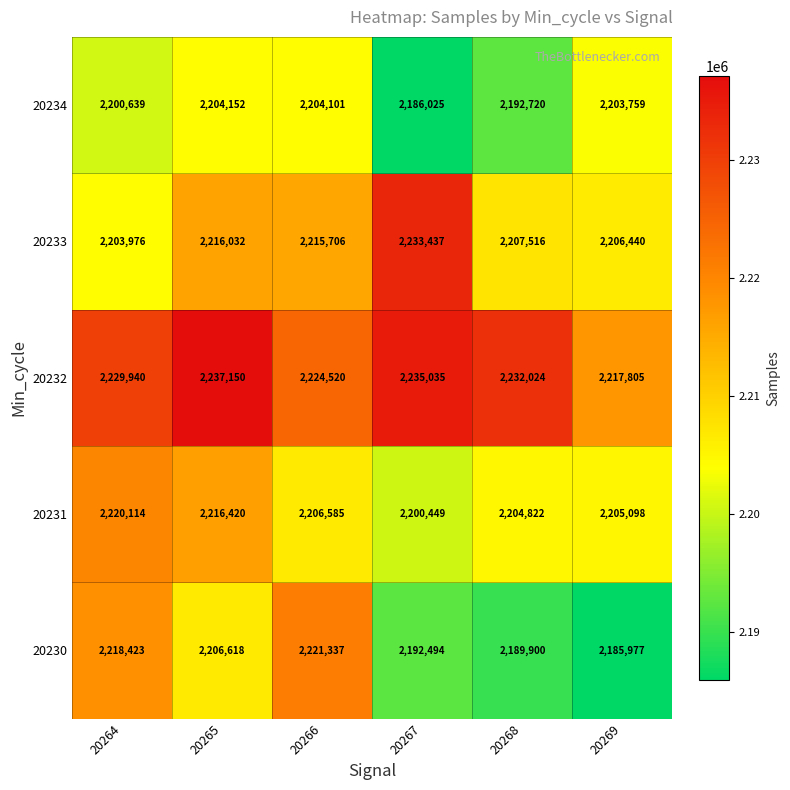

At how many categories does at least one series exceed 2198948?

6